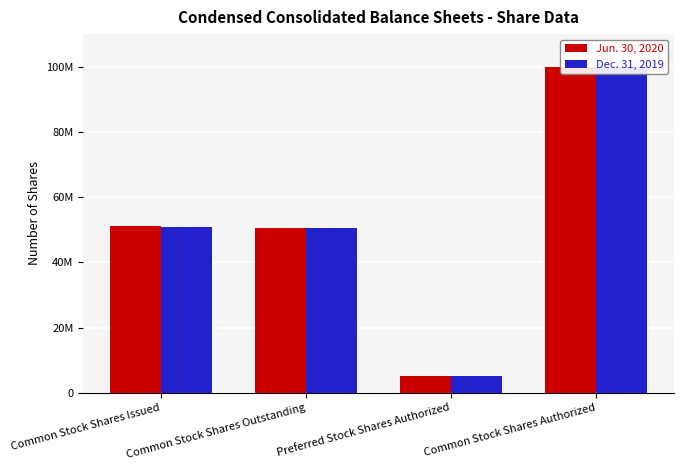

Reading right to left, what are all the values shown in this chart?

Jun. 30, 2020: 100000000	5000000	50661919	51053858
Dec. 31, 2019: 100000000	5000000	50488010	50879949